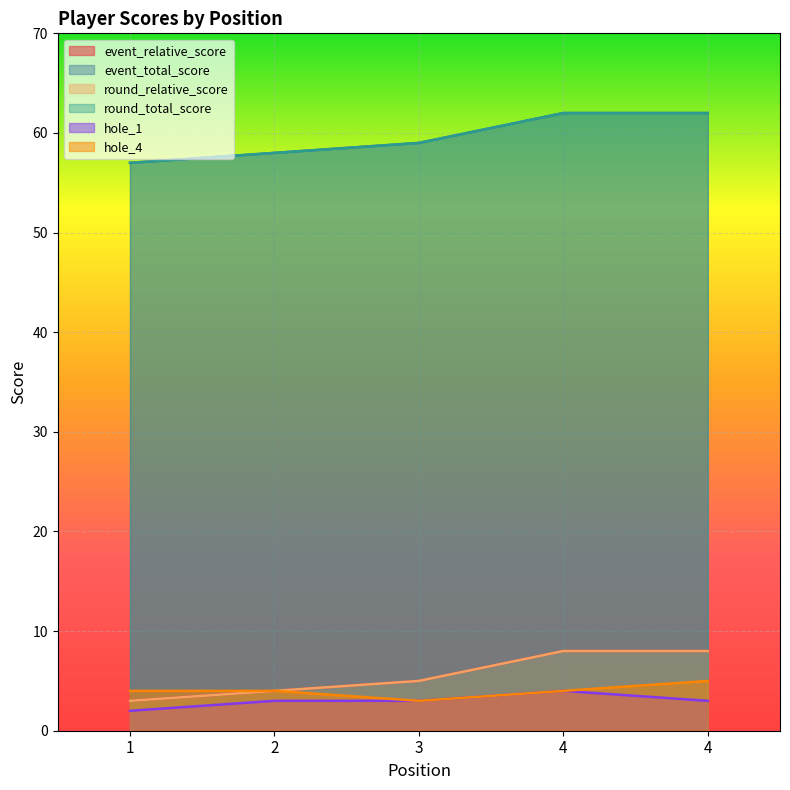

What is the difference between the highest and lowest values at 3?

56